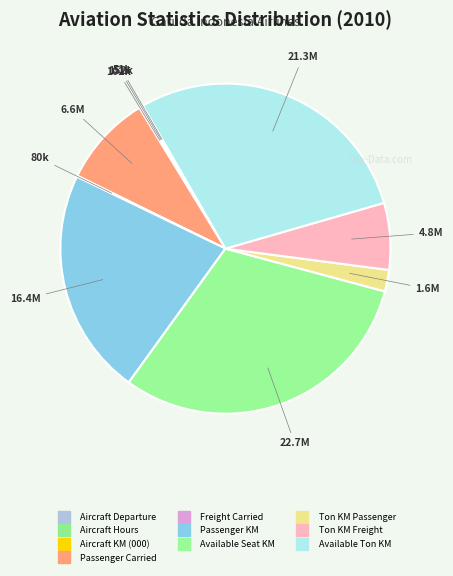

What percentage is the Available Seat KM slice, to the nearest percent?

31%